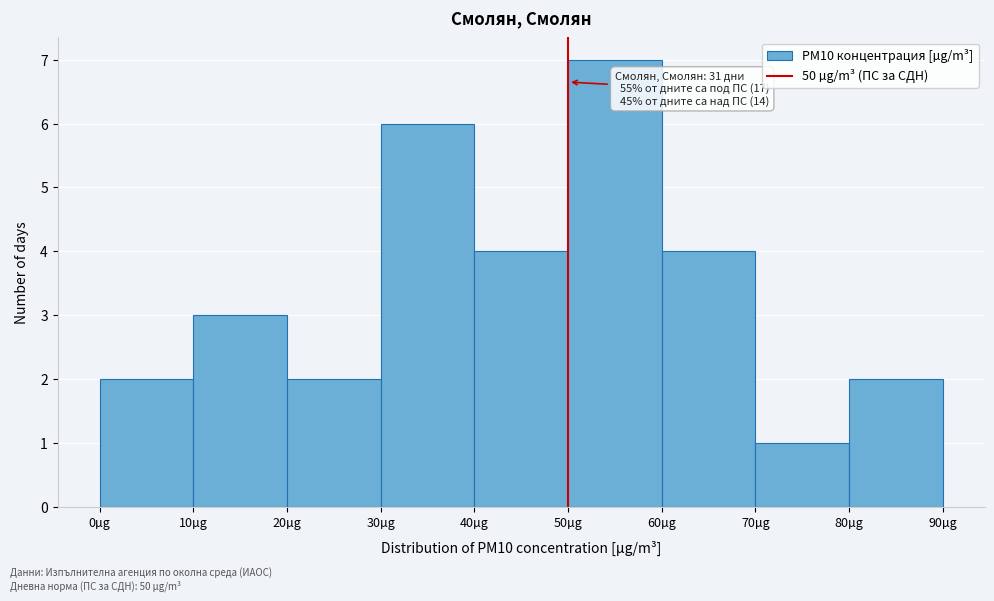

Which range on the x-axis has the tallest bar?

50 to 60